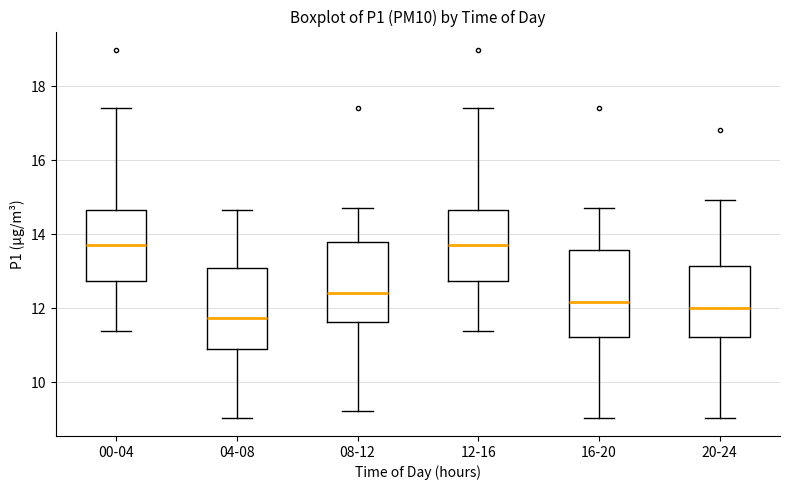

Reading left to right, read every box against the y-axis: the position of its median line, the range the box covers, and the ends of its whiskers. The values are not printed on the chart, so give them approximately, as read against the axis.

00-04: median 13.8, box 12.8 to 14.6, whiskers 11.4 to 17.4
04-08: median 11.8, box 11.0 to 13.0, whiskers 9.0 to 14.6
08-12: median 12.4, box 11.6 to 13.8, whiskers 9.2 to 14.8
12-16: median 13.8, box 12.8 to 14.6, whiskers 11.4 to 17.4
16-20: median 12.2, box 11.2 to 13.6, whiskers 9.0 to 14.8
20-24: median 12.0, box 11.2 to 13.2, whiskers 9.0 to 15.0